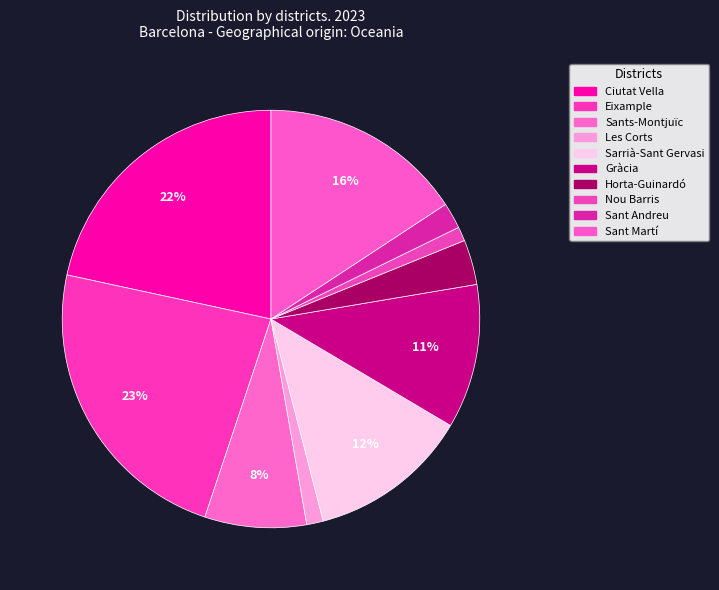

What percentage do Ciutat Vella and Sant Andreu together represent?

23.6%